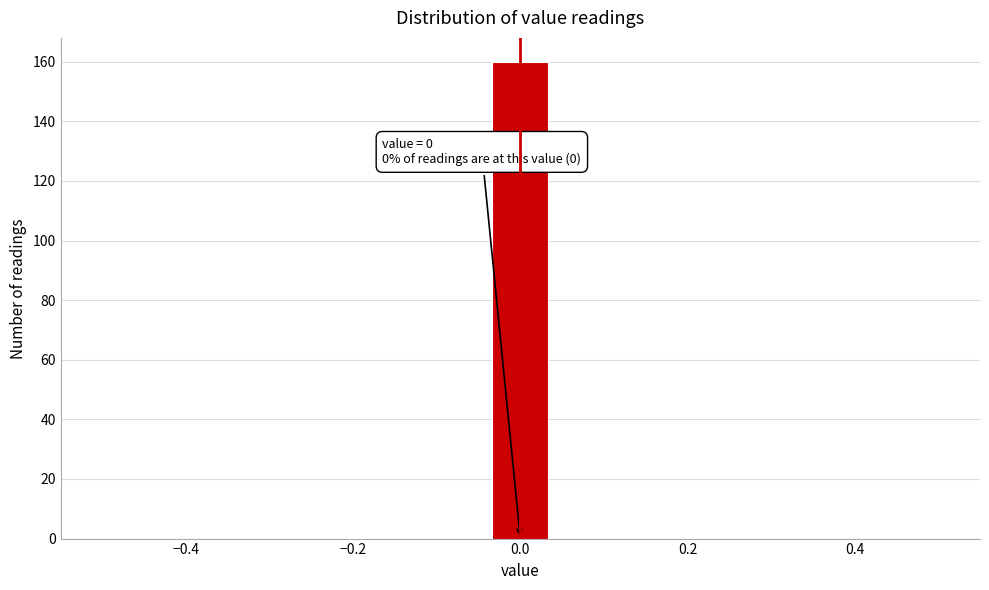

Around what value on the x-axis is the tallest bar? Give the approximate position of its centre, as read against the axis.

0.00